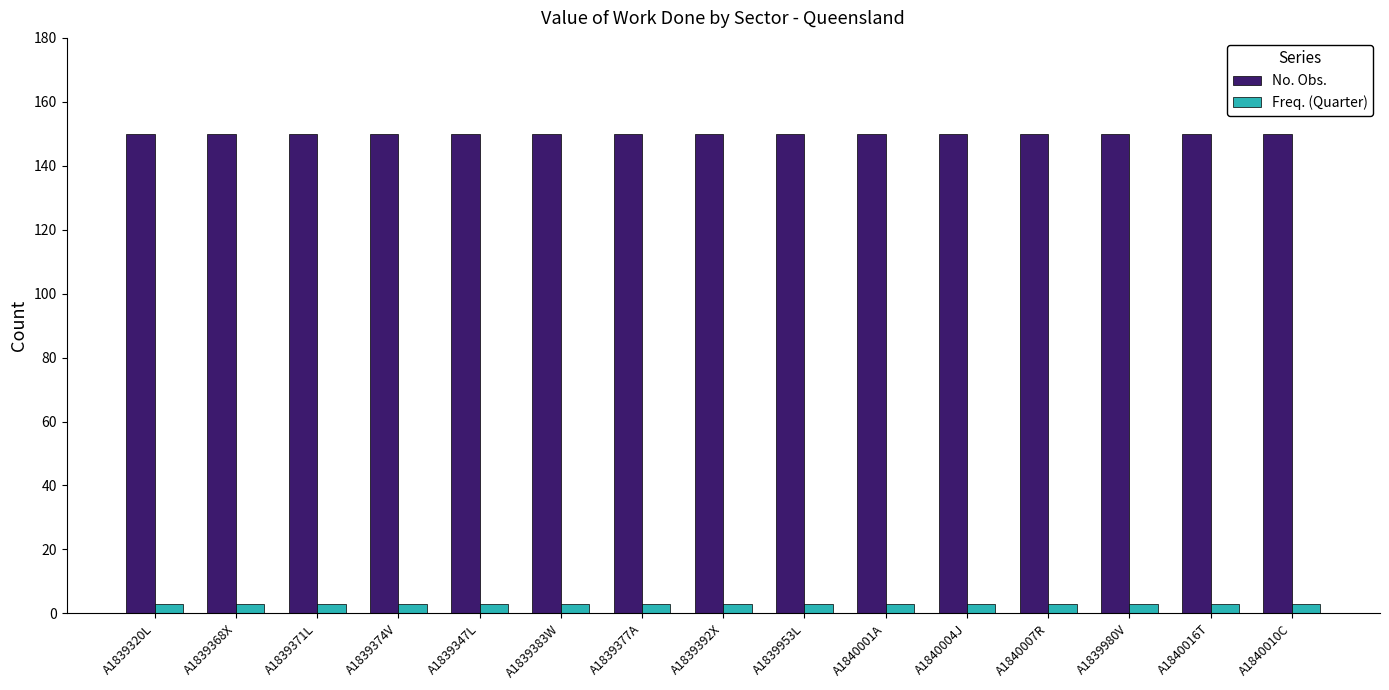

Reading right to left, extract all data points from this chart.

No. Obs.: 150	150	150	150	150	150	150	150	150	150	150	150	150	150	150
Freq. (Quarter): 3	3	3	3	3	3	3	3	3	3	3	3	3	3	3